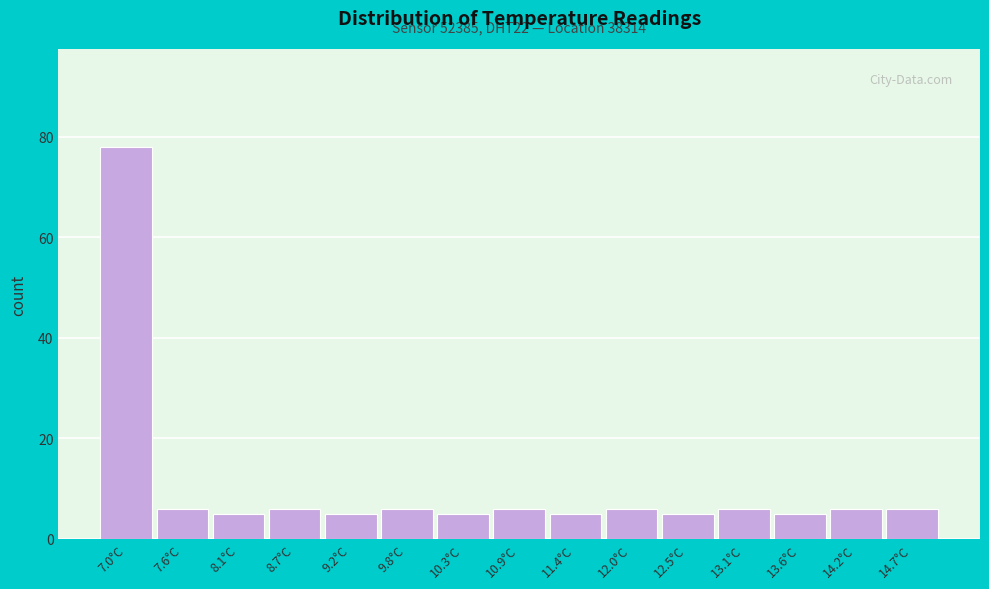

Reading left to right, list all the values displayed in this chart.

7.0°C=78	7.6°C=6	8.1°C=5	8.7°C=6	9.2°C=5	9.8°C=6	10.3°C=5	10.9°C=6	11.4°C=5	12.0°C=6	12.5°C=5	13.1°C=6	13.6°C=5	14.2°C=6	14.7°C=6